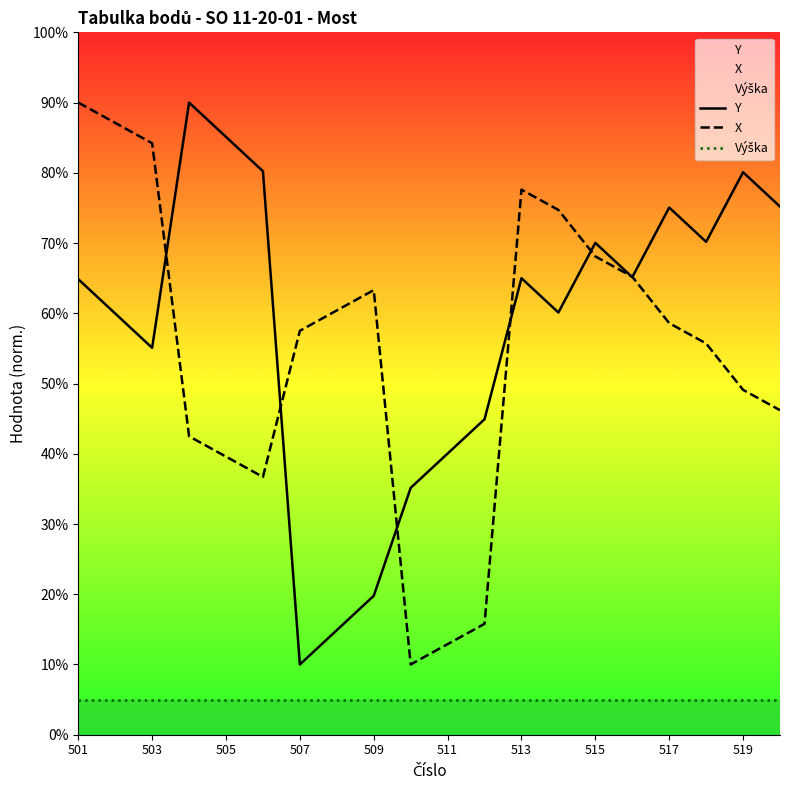

What are all the series names shown in the legend?

Y, X, Výška